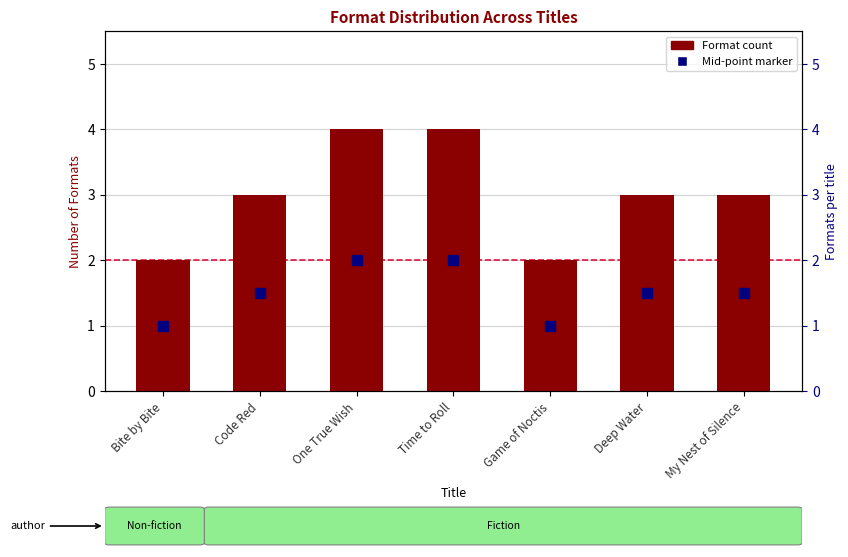

Where does the data first go above 3?

One True Wish